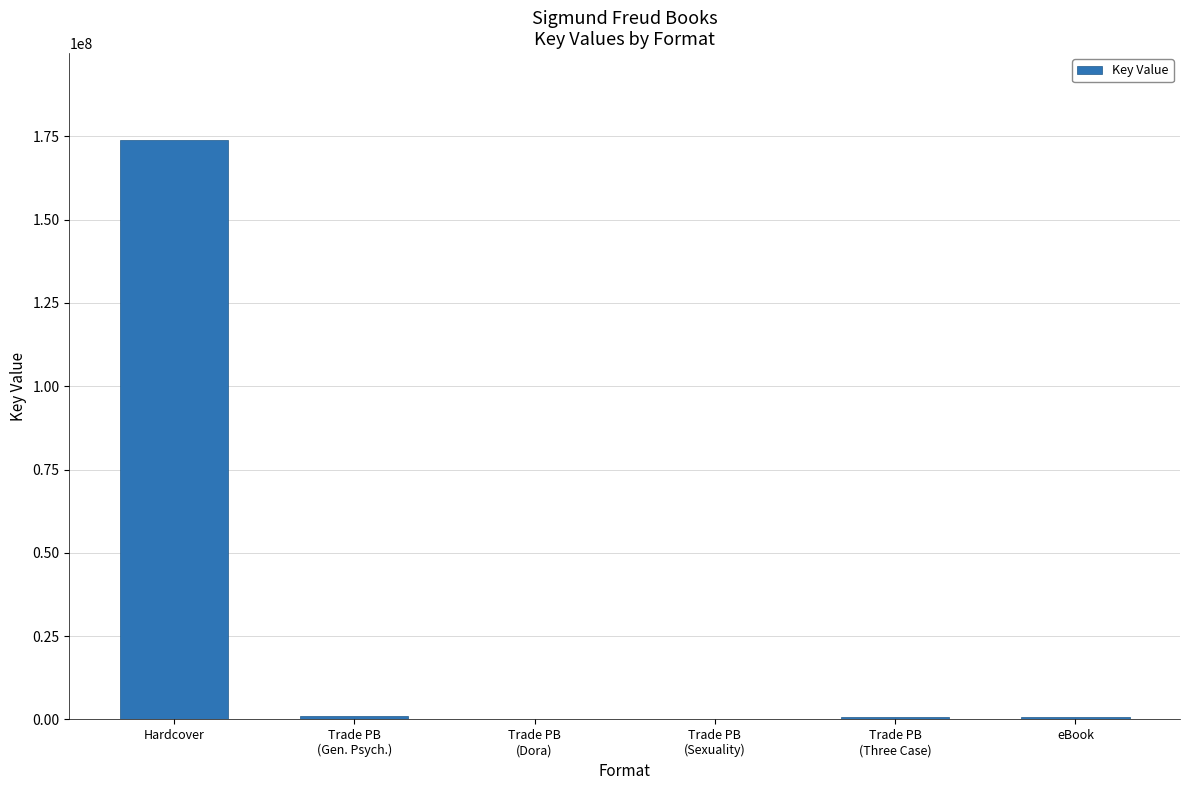

The chart shows a value of 286447229 at Hardcover. True or false?

False